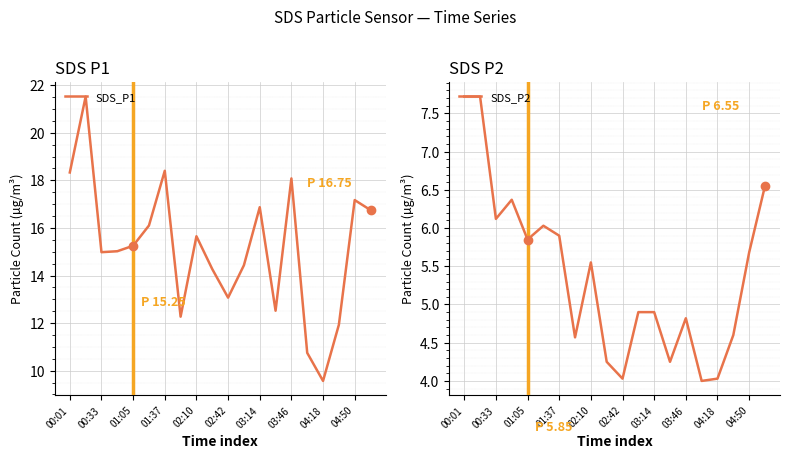

At which label does SDS_P2 first exceed 5?

00:01